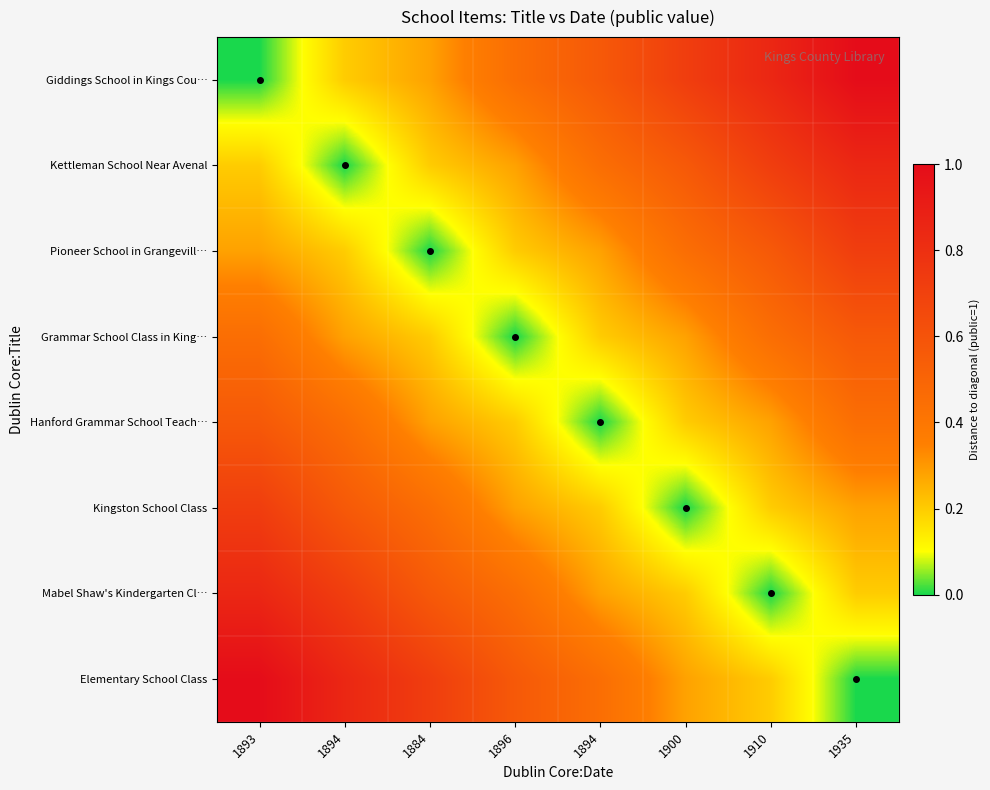

At how many categories does at least one series exceed 0?

8